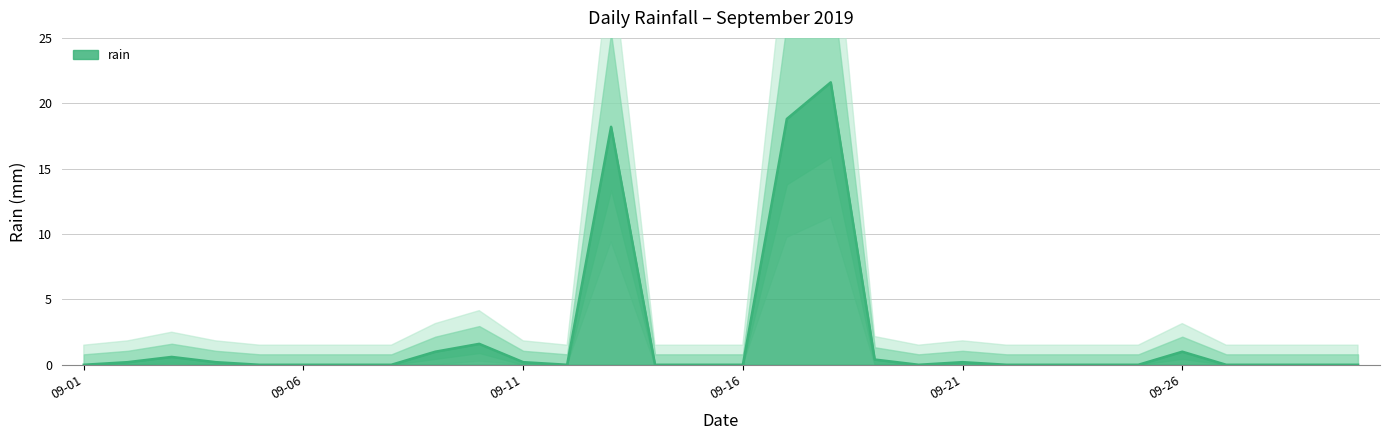

What is the value of the 3rd point from the left?

0.6